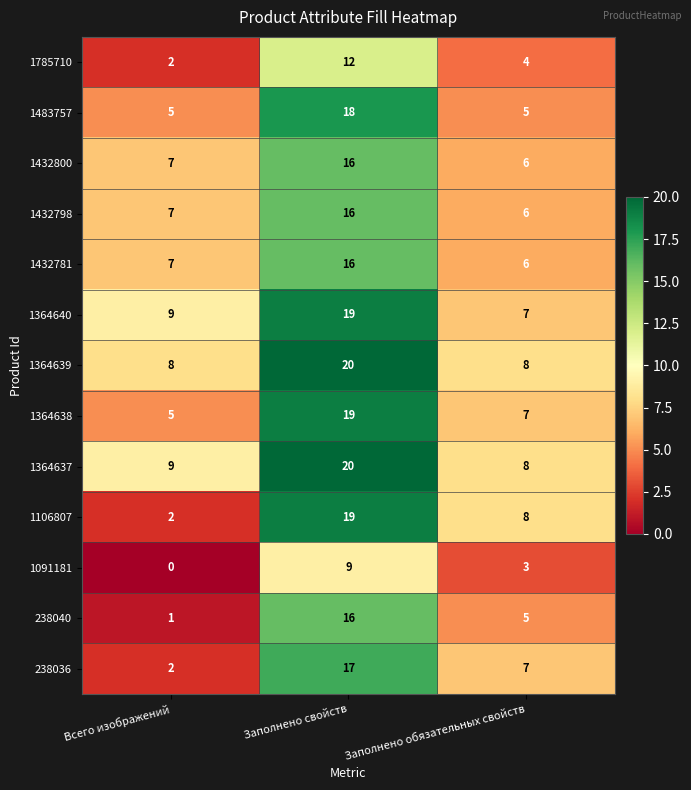

Between Всего изображений and Заполнено обязательных свойств, which series saw the biggest shift?

1106807